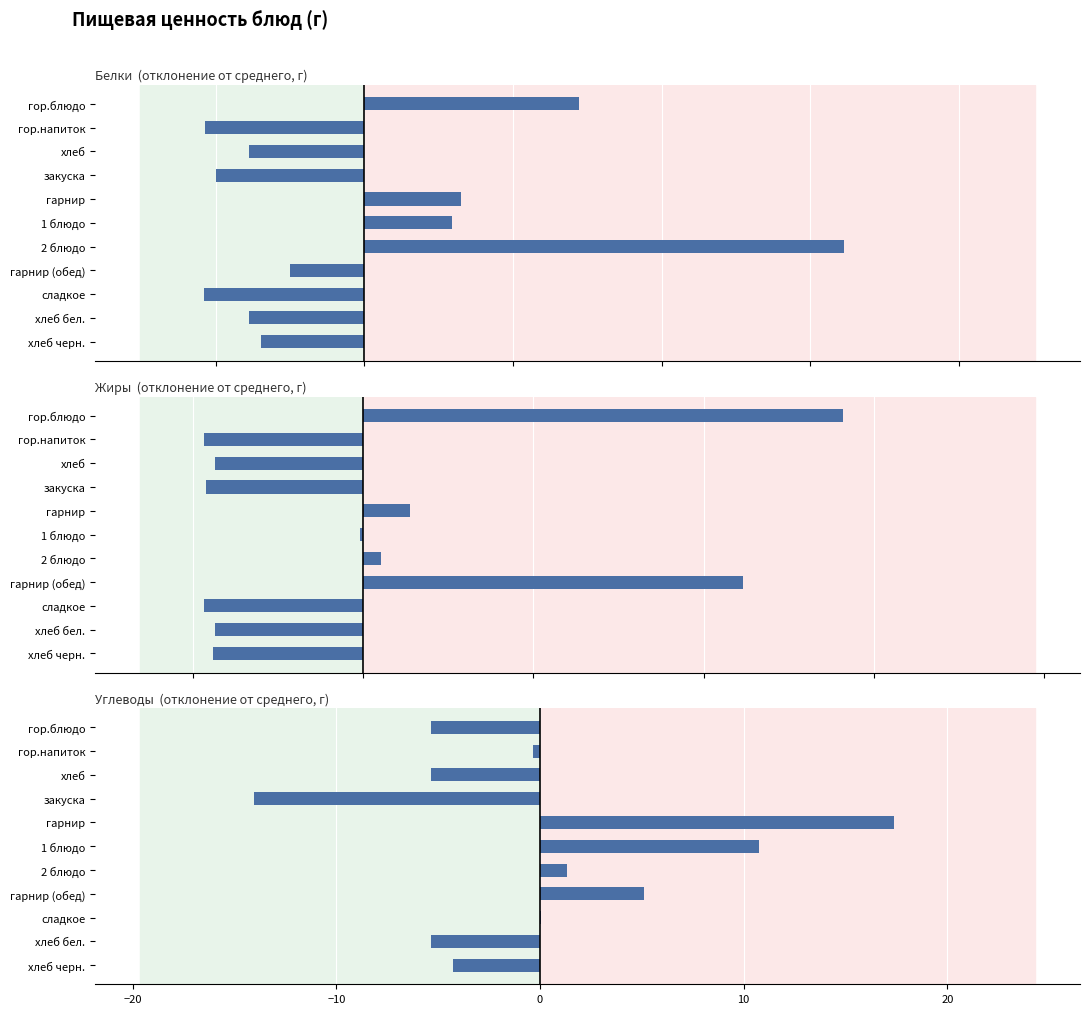

What is the difference between the highest and lowest values at гарнир?

16.0